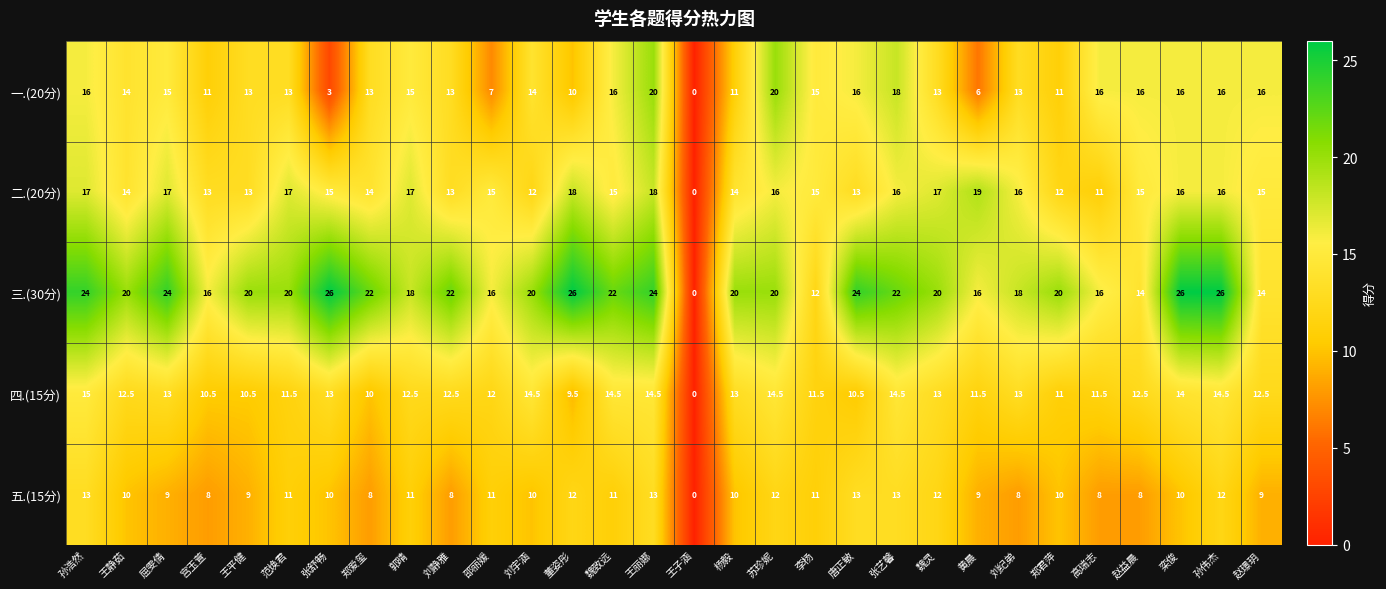

At which label does 三.(30分) reach its minimum?

王子涵